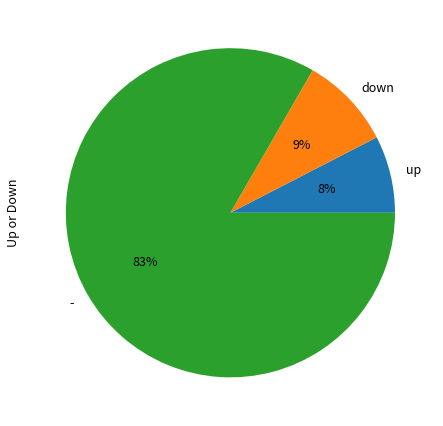

To the nearest percent, what portion does up represent?

8%